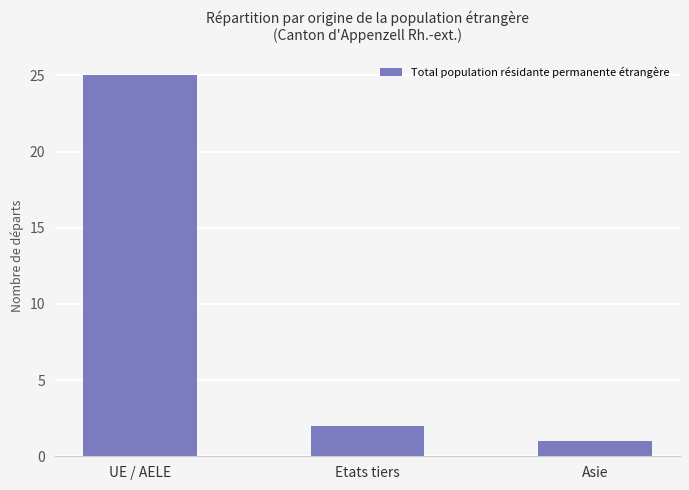

What is the difference between the values at Etats tiers and Asie?

1